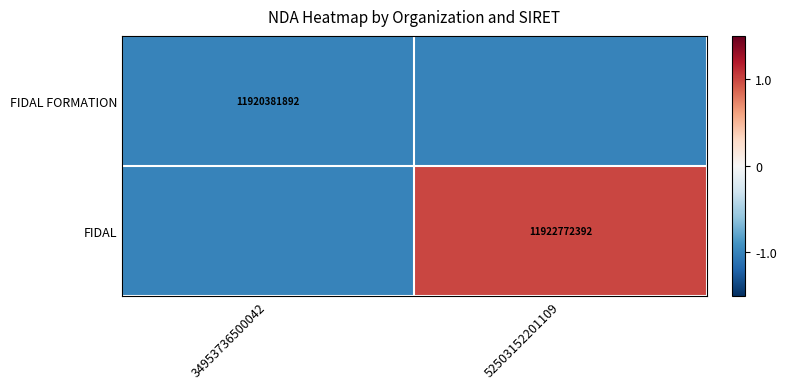

Is the value of FIDAL at 52503152201109 greater than the value of FIDAL FORMATION at 34953736500042?

Yes